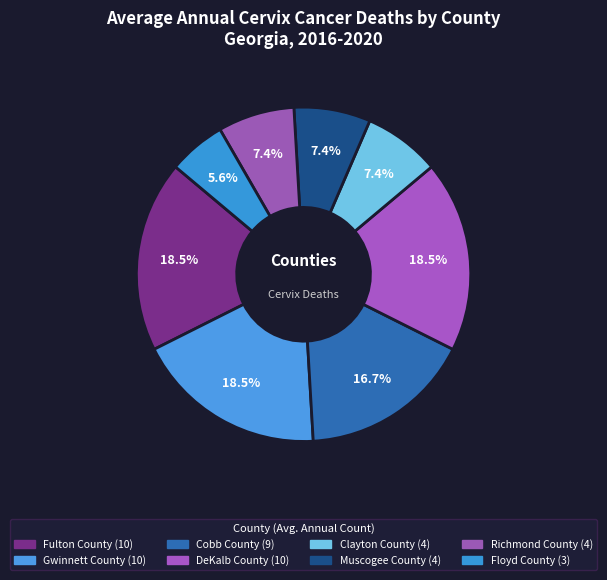

To the nearest percent, what is the combined percentage of Gwinnett County and Cobb County?

35%